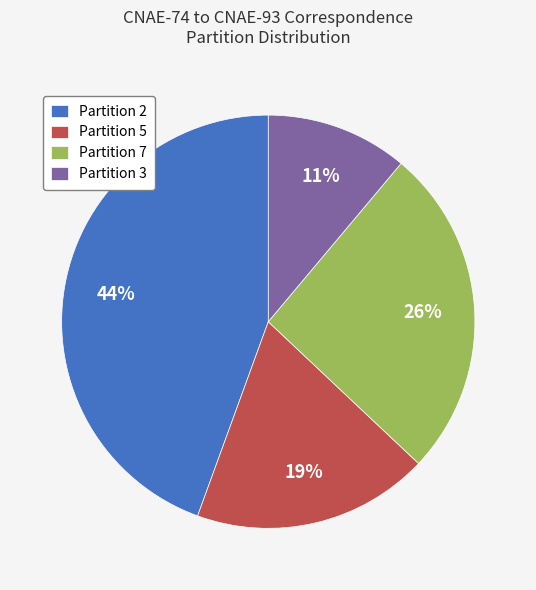

Is there any slice that represents more than half of the pie?

No